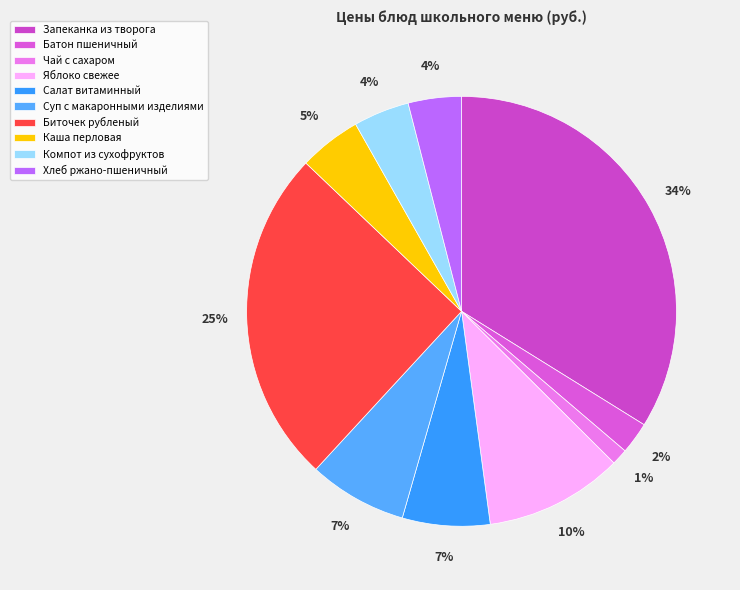

What percentage is NOT represented by Батон пшеничный?

97.6%